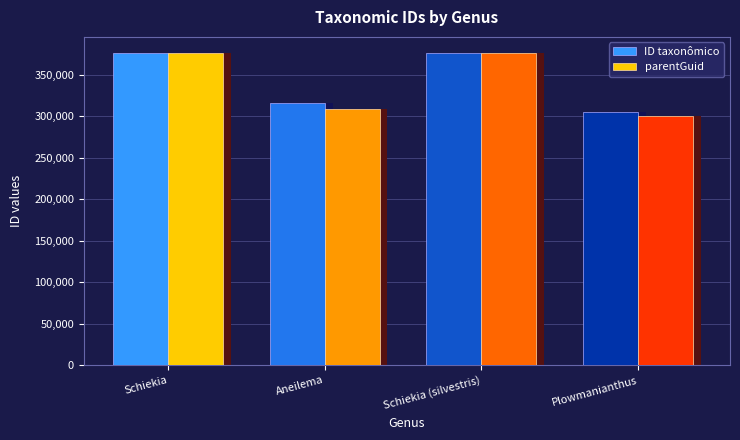

Does the chart contain any negative values?

No